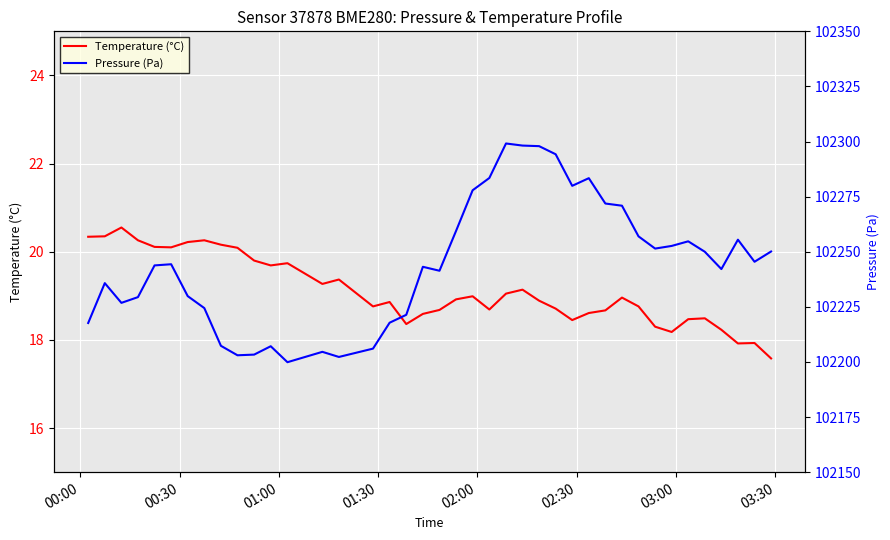

Count the number of data series in this chart.

2